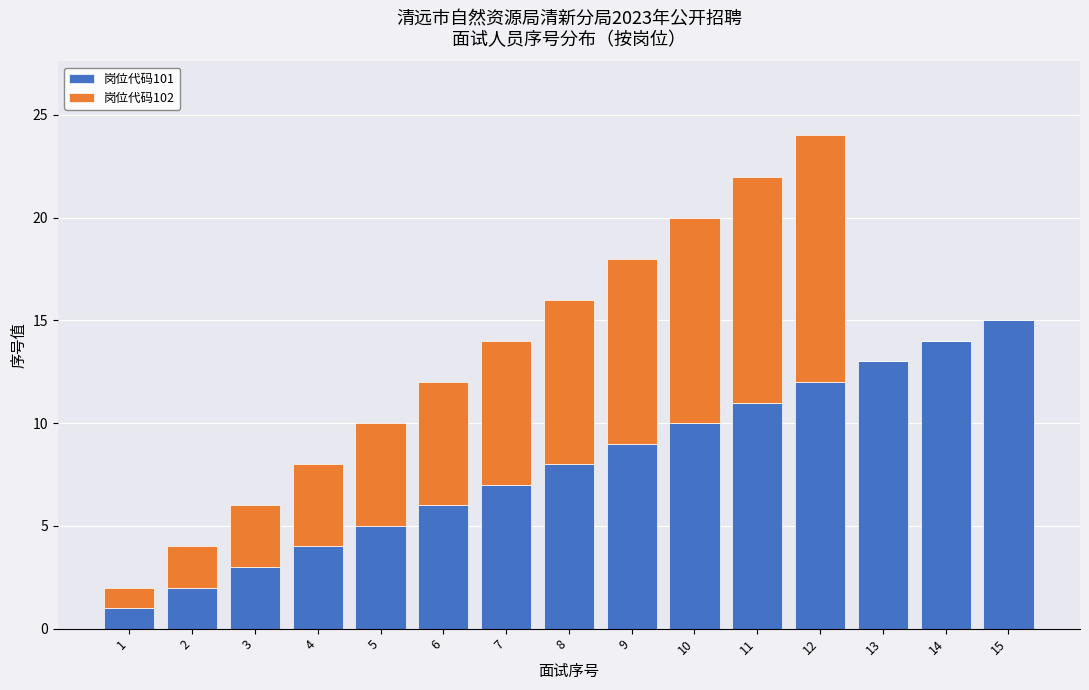

At which label does 岗位代码101 reach its peak?

15